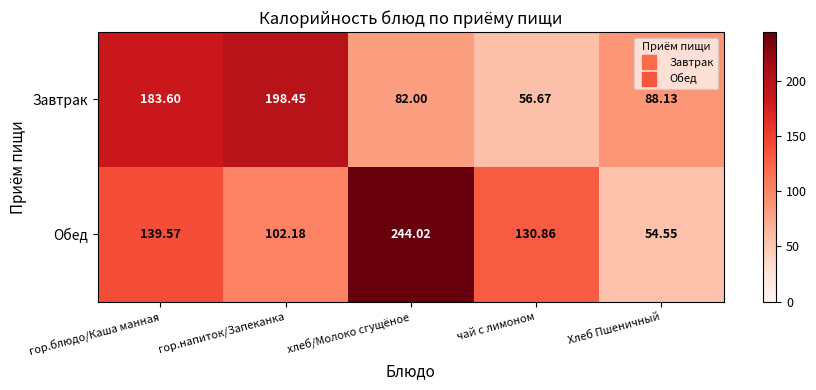

Which series has the widest spread of values?

Обед